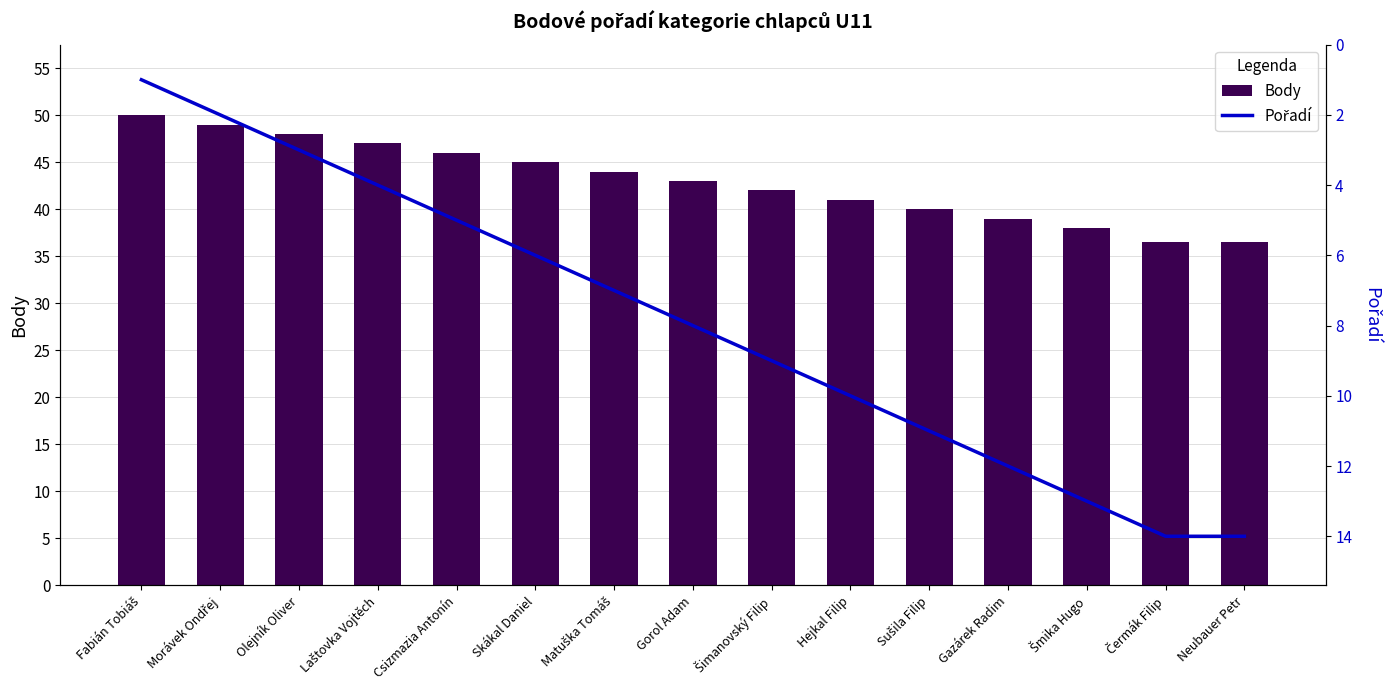

Where is Pořadí nearest to the value 7?

Matuška Tomáš